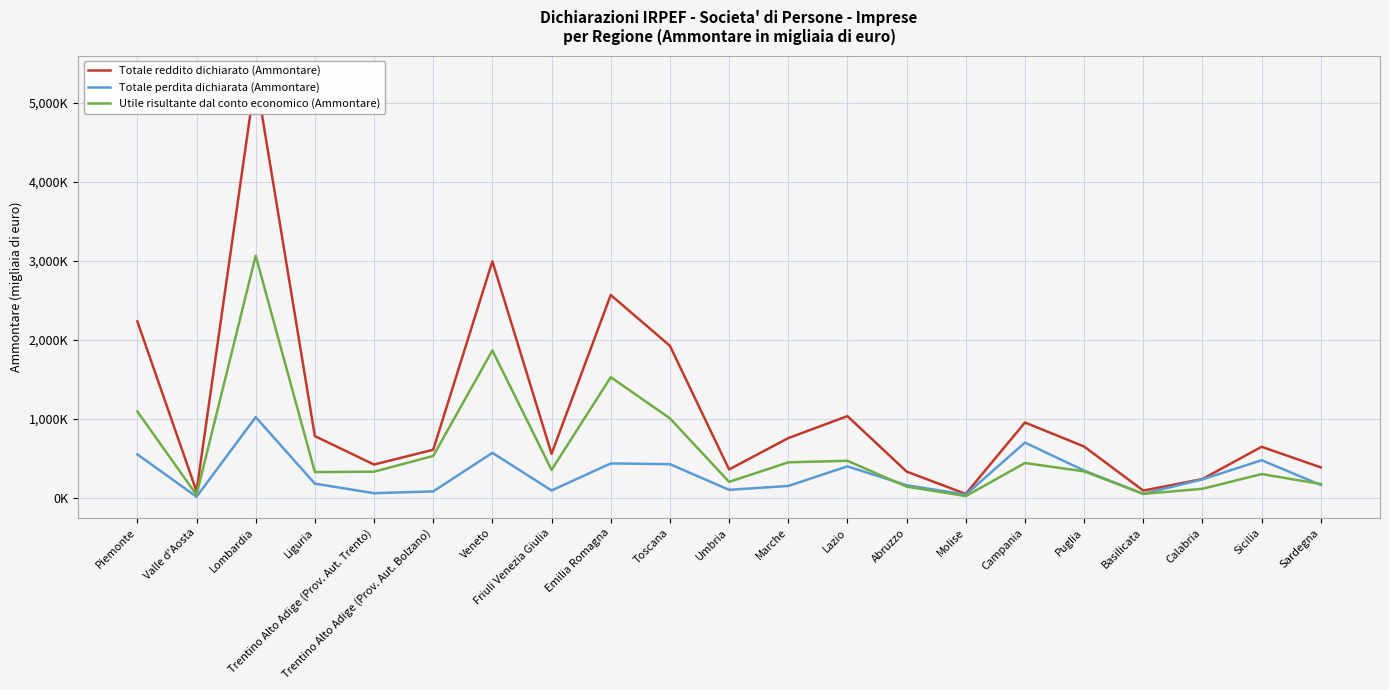

At how many categories does at least one series exceed 2609582?

2